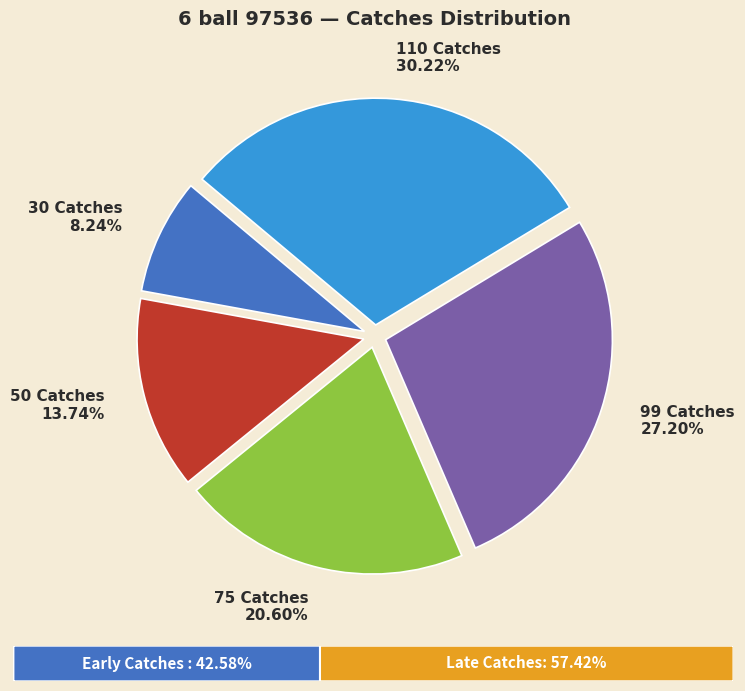

Between 99 Catches and 30 Catches, which is larger?

99 Catches